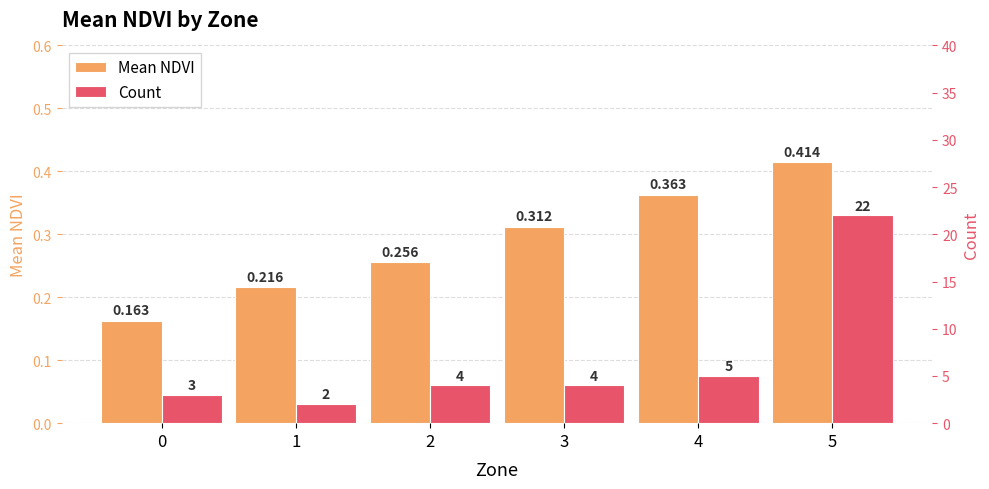

Does the chart contain stacked bars?

No